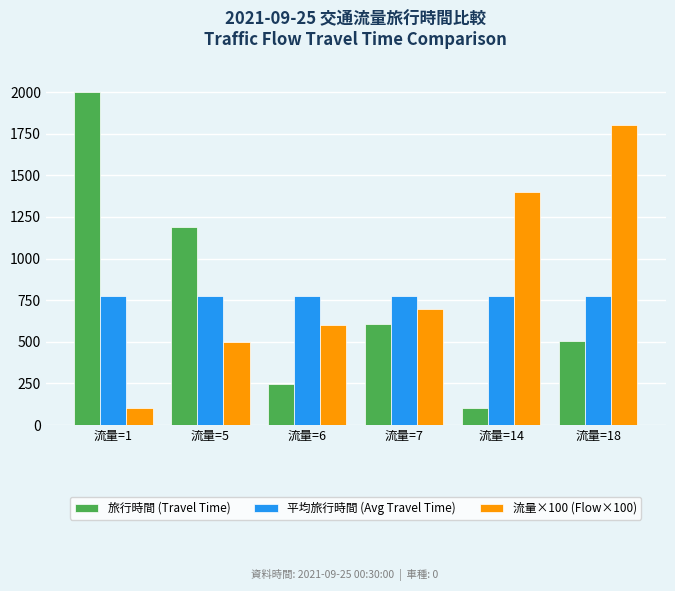

Are the bars grouped side by side (vs. stacked)?

Yes